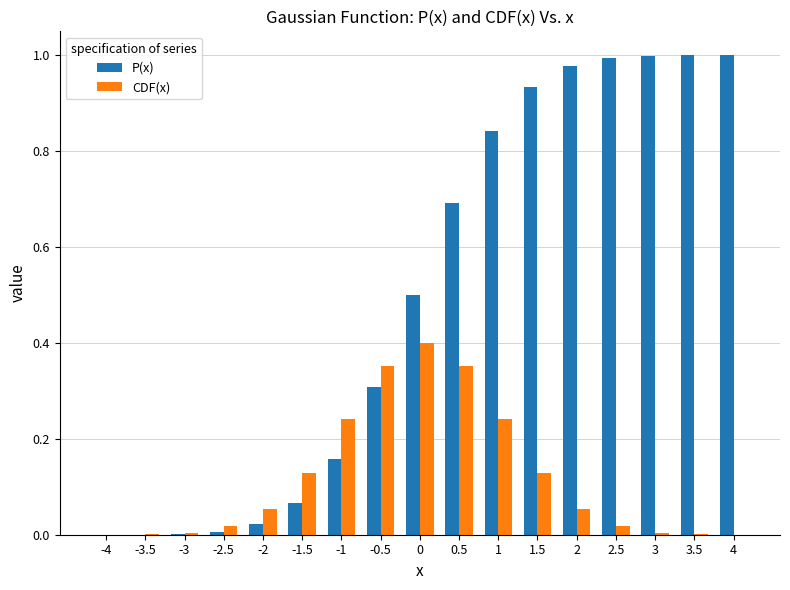

Which series has the largest range (max minus min)?

P(x)